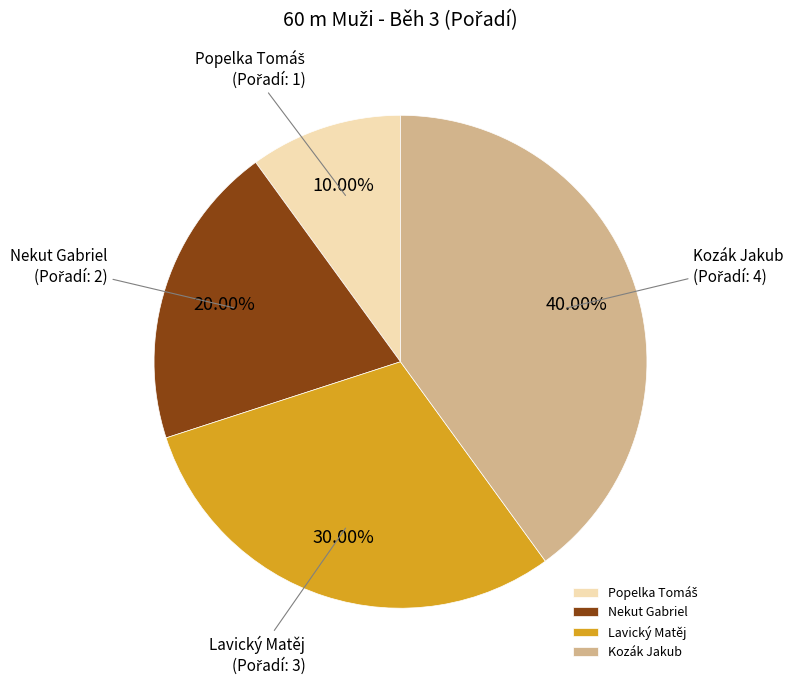

Is Lavický Matěj the majority of the pie?

No